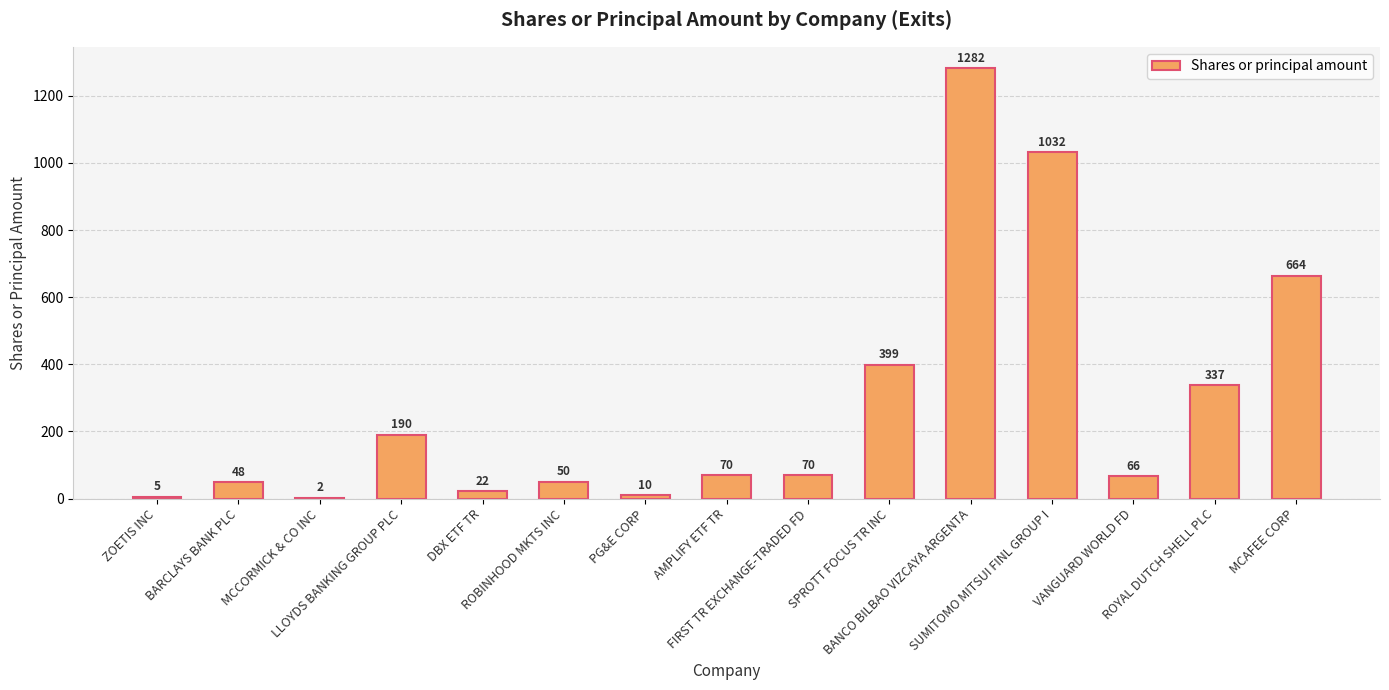

What is the sum of all values?

4247